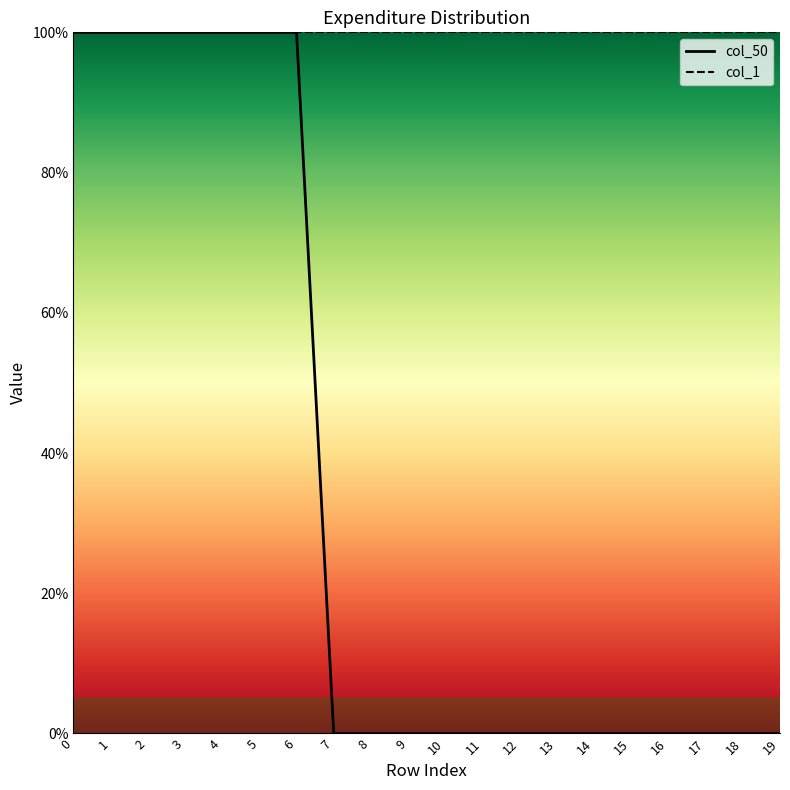

List the labels in order of value, smallest first.

7, 8, 9, 10, 11, 12, 13, 14, 15, 16, 17, 18, 19, 0, 1, 2, 3, 4, 5, 6